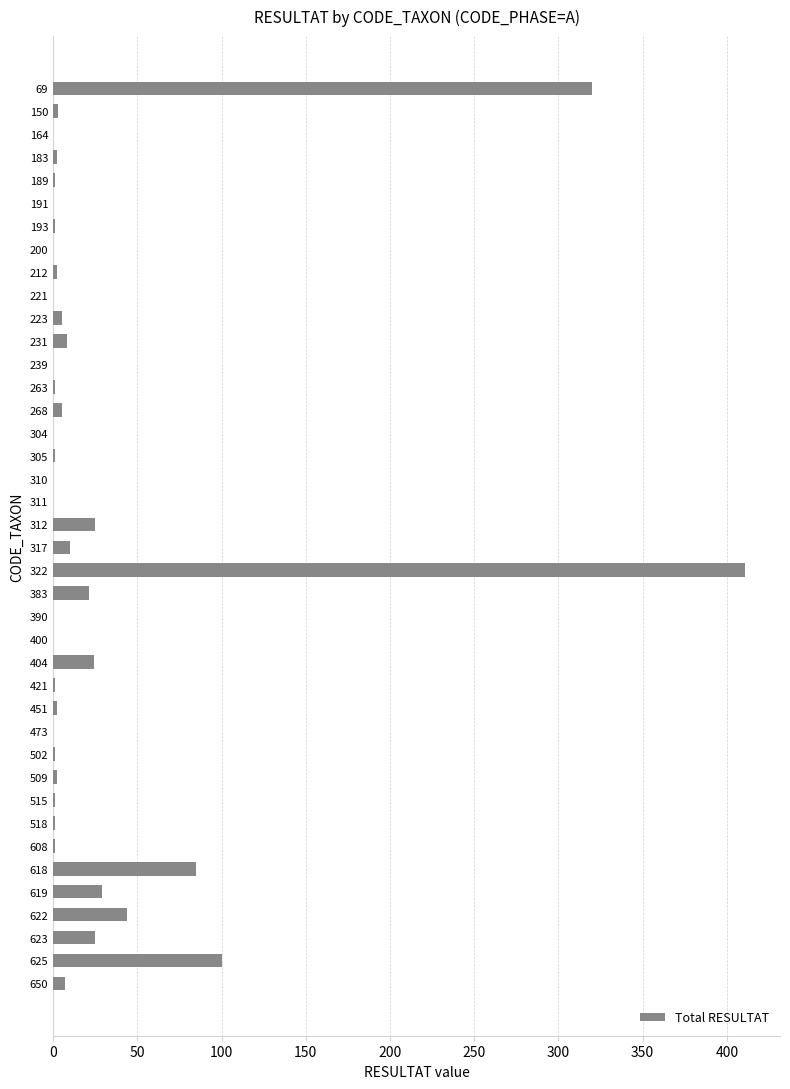

Are the bars grouped side by side (vs. stacked)?

No